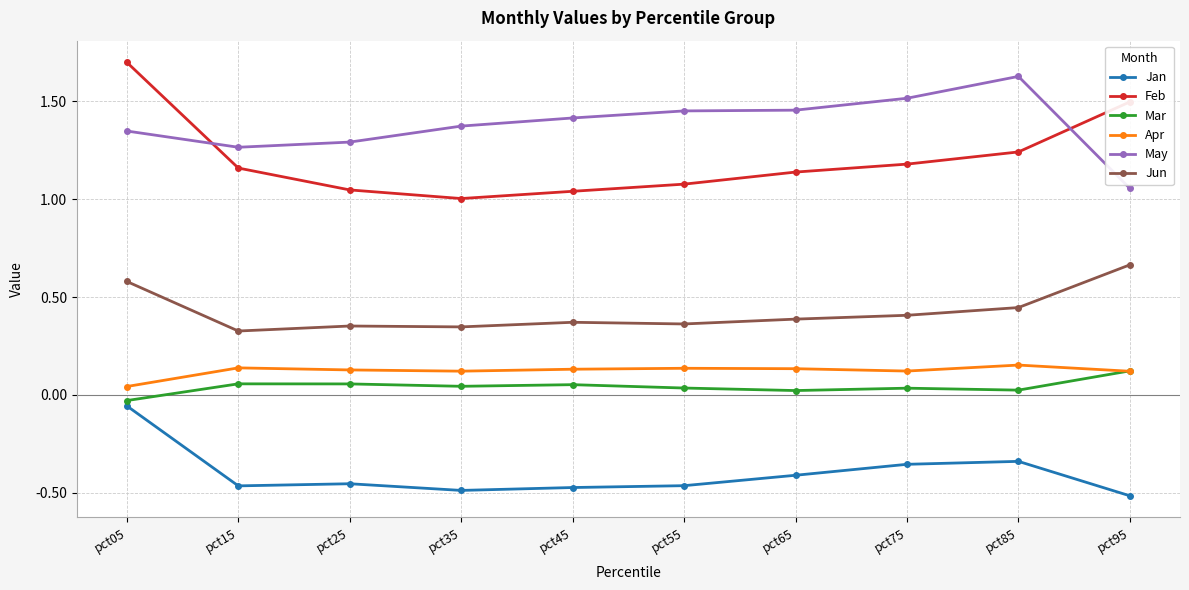

How many lines are shown in the chart?

6